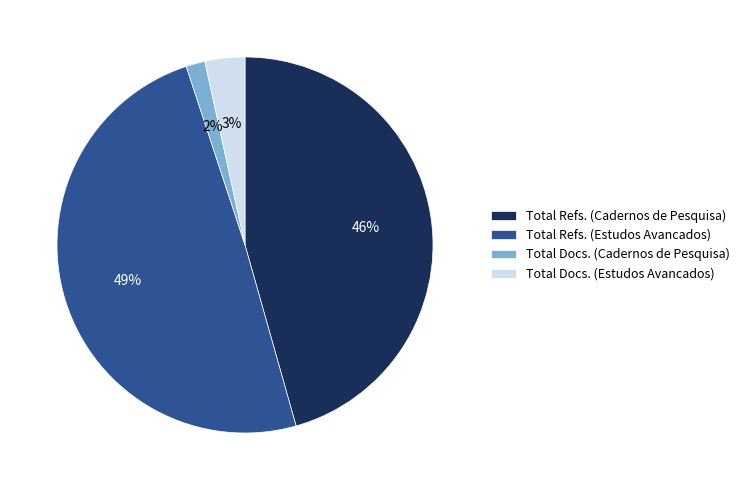

Between Total Refs. (Cadernos de Pesquisa) and Total Refs. (Estudos Avancados), which is larger?

Total Refs. (Estudos Avancados)